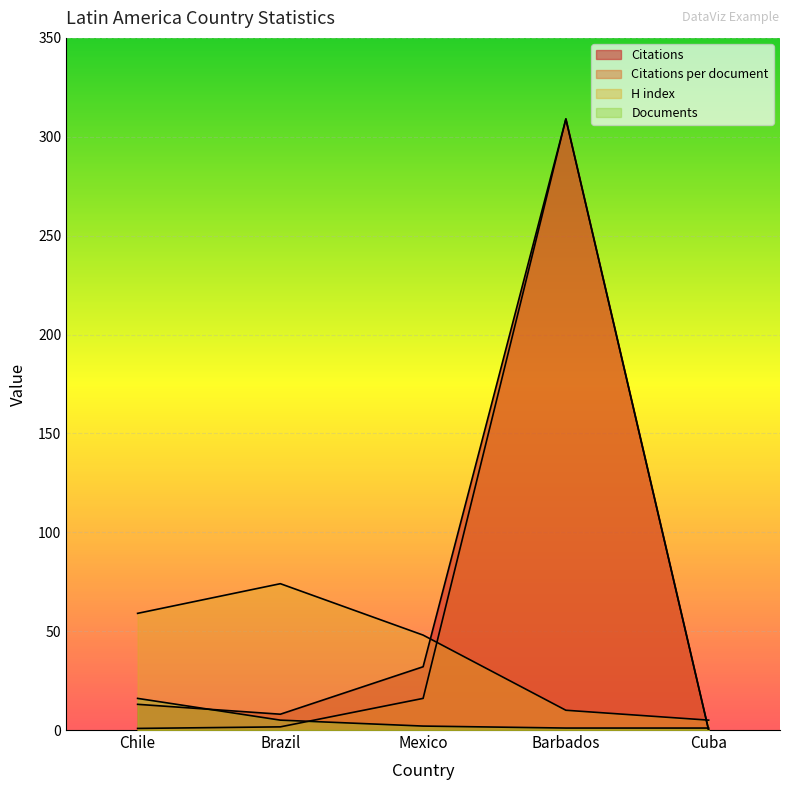

Which category has the lowest value in the Citations per document series?

Cuba